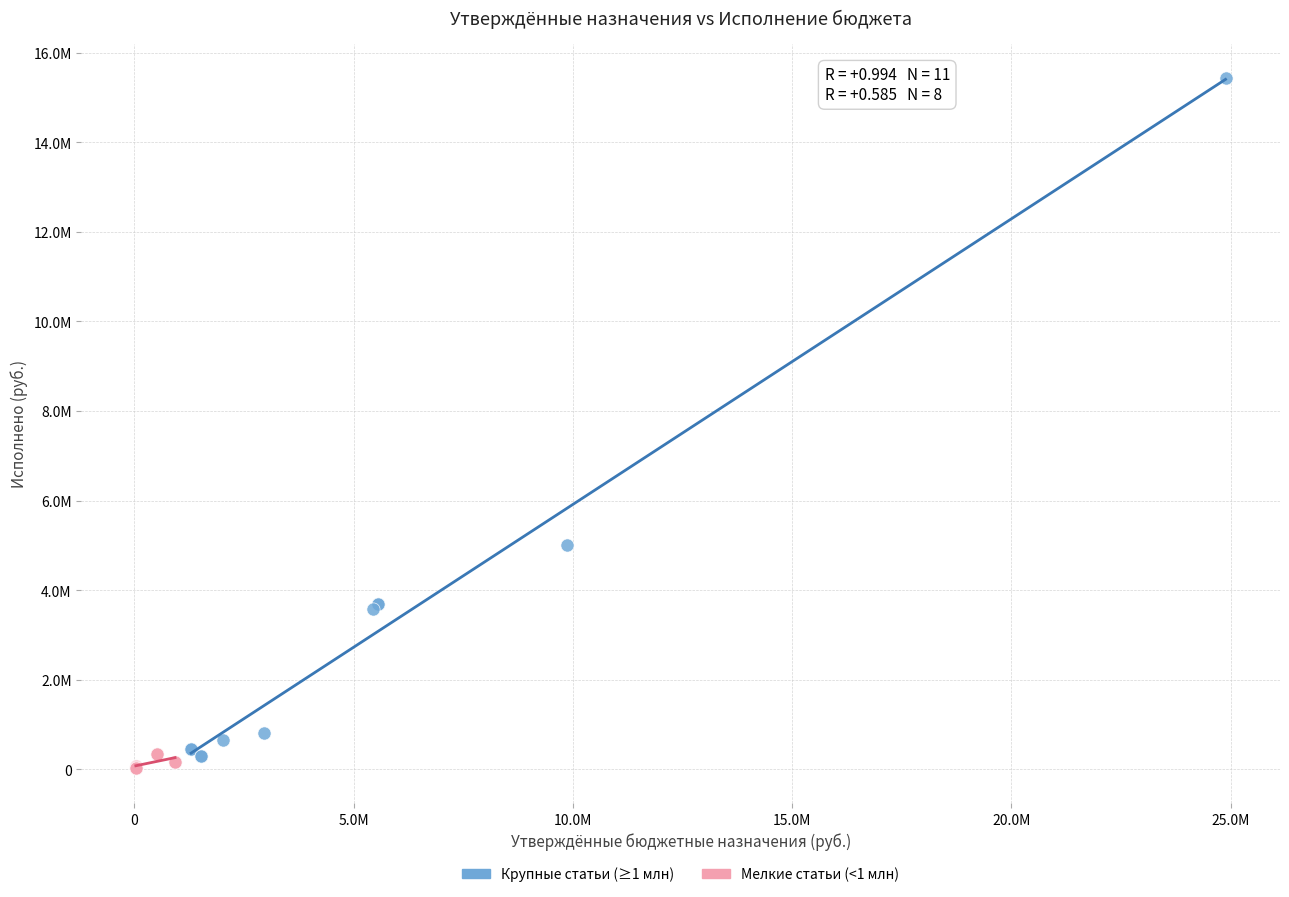

What are all the series names shown in the legend?

Крупные статьи (≥1 млн), Мелкие статьи (<1 млн)